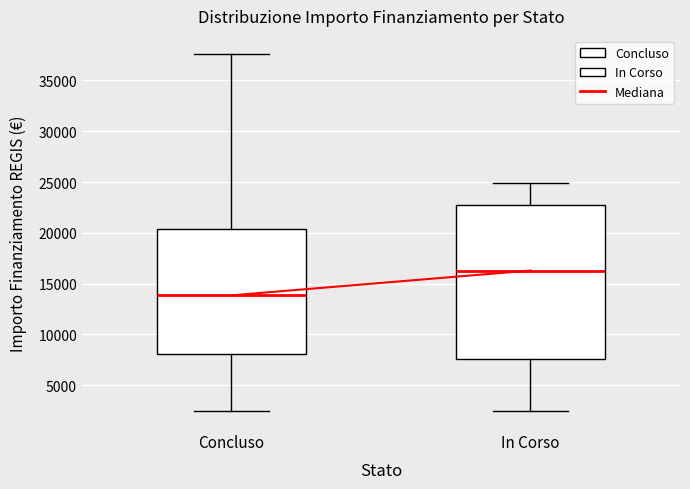

Where is the upper edge of the box for In Corso on the y-axis? The values are not printed on the chart, so give them approximately, as read against the axis.

23000